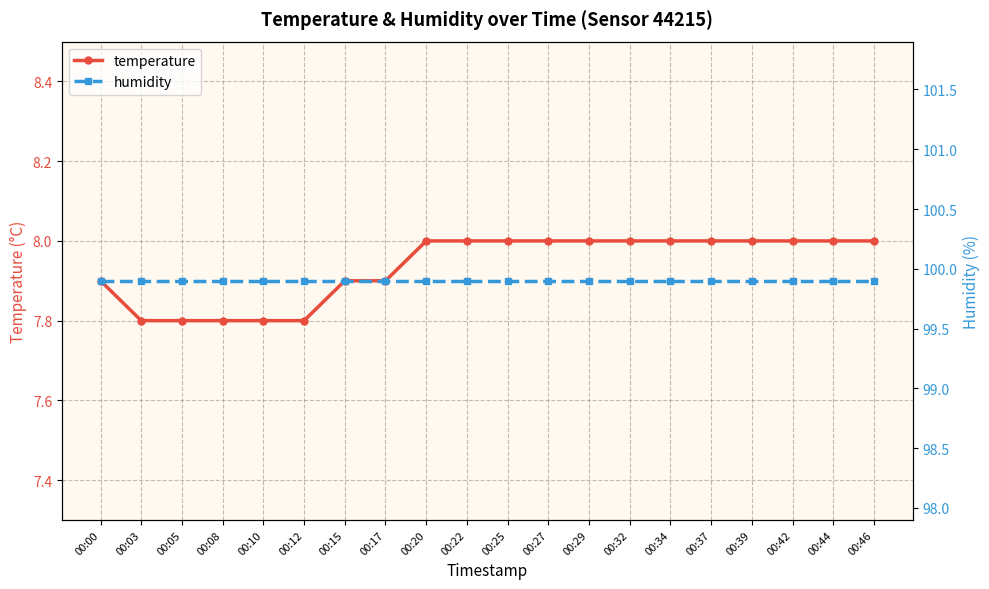

The humidity series shows 151.9 at 00:44. True or false?

False